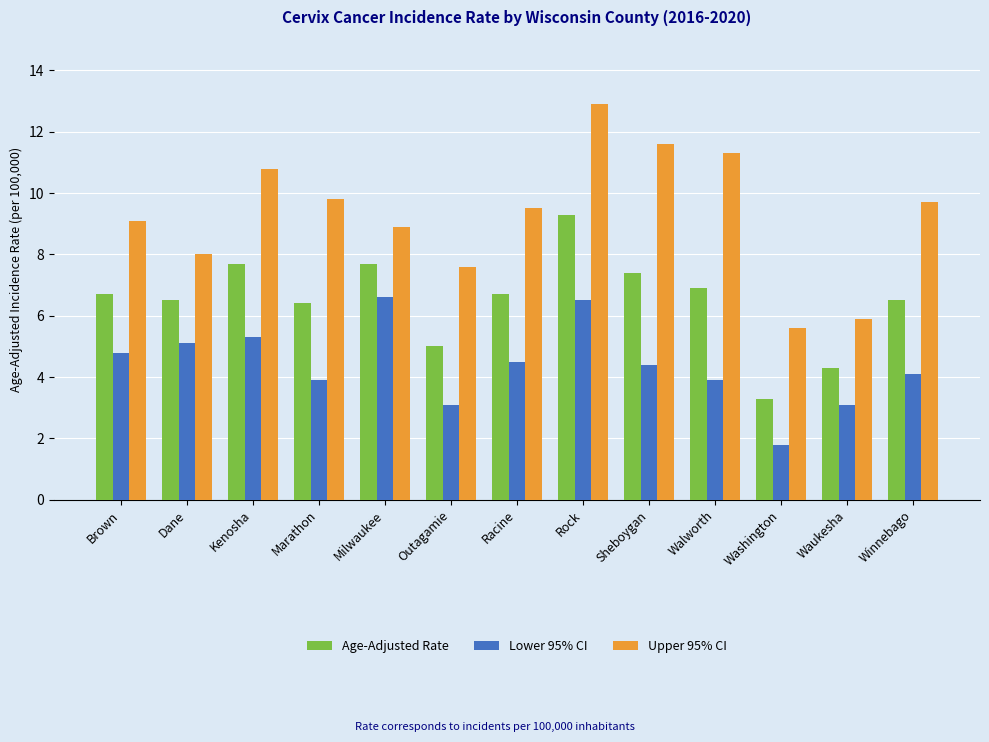

Reading right to left, transcribe all the data shown in this chart.

Age-Adjusted Rate: Winnebago=6.5	Waukesha=4.3	Washington=3.3	Walworth=6.9	Sheboygan=7.4	Rock=9.3	Racine=6.7	Outagamie=5.0	Milwaukee=7.7	Marathon=6.4	Kenosha=7.7	Dane=6.5	Brown=6.7
Lower 95% CI: Winnebago=4.1	Waukesha=3.1	Washington=1.8	Walworth=3.9	Sheboygan=4.4	Rock=6.5	Racine=4.5	Outagamie=3.1	Milwaukee=6.6	Marathon=3.9	Kenosha=5.3	Dane=5.1	Brown=4.8
Upper 95% CI: Winnebago=9.7	Waukesha=5.9	Washington=5.6	Walworth=11.3	Sheboygan=11.6	Rock=12.9	Racine=9.5	Outagamie=7.6	Milwaukee=8.9	Marathon=9.8	Kenosha=10.8	Dane=8.0	Brown=9.1